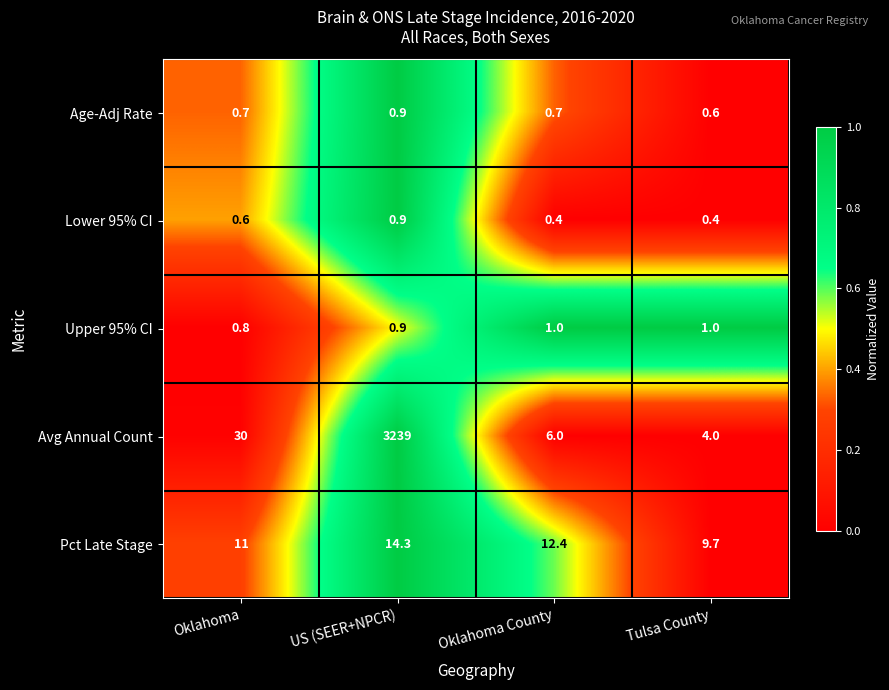

Is it true that Age-Adj Rate equals 1.0 at Tulsa County?

False